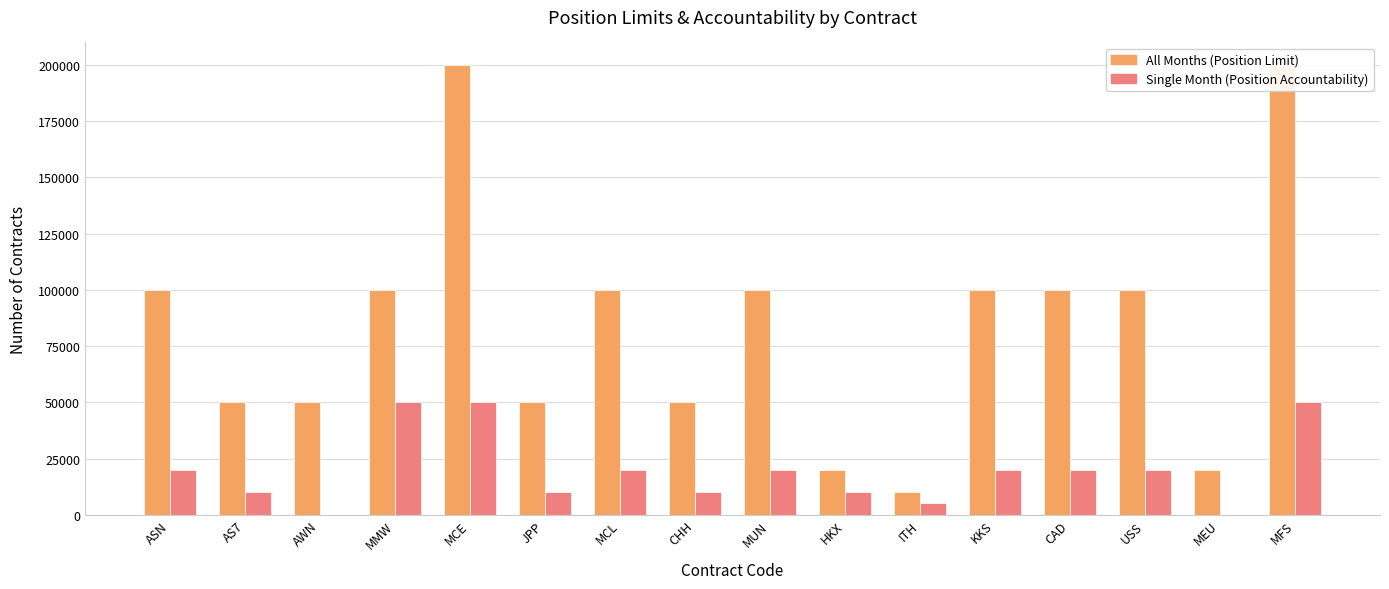

How many values in the Single Month (Position Accountability) series exceed 20000?

3